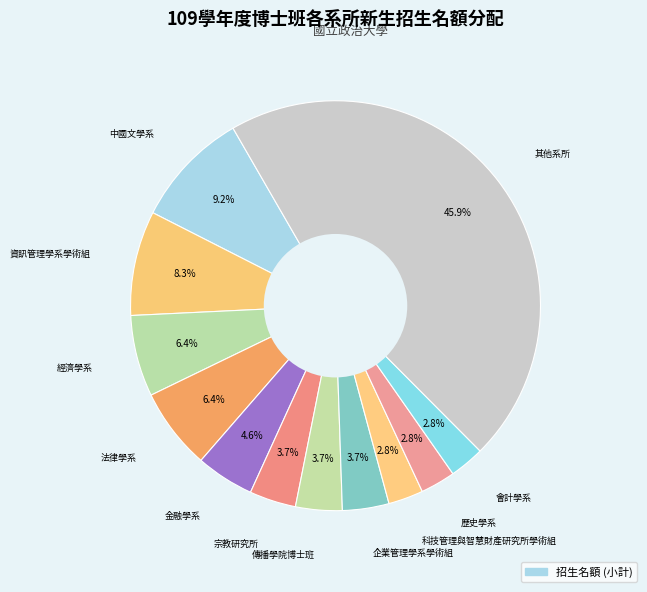

Count the number of slices in the pie.

12